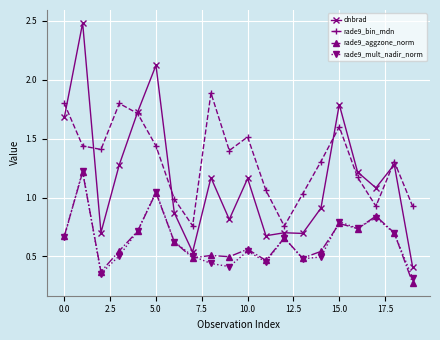

What is the sum of all rade9_aggzone_norm values?

12.7